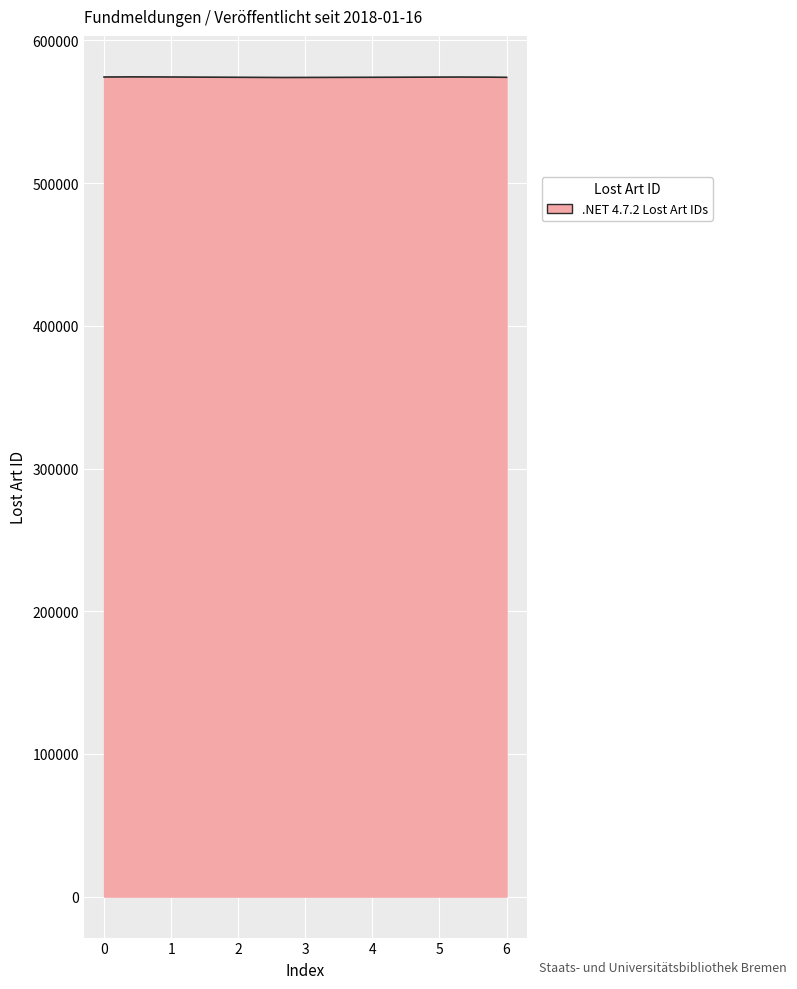

What is the smallest value displayed?

574028.4